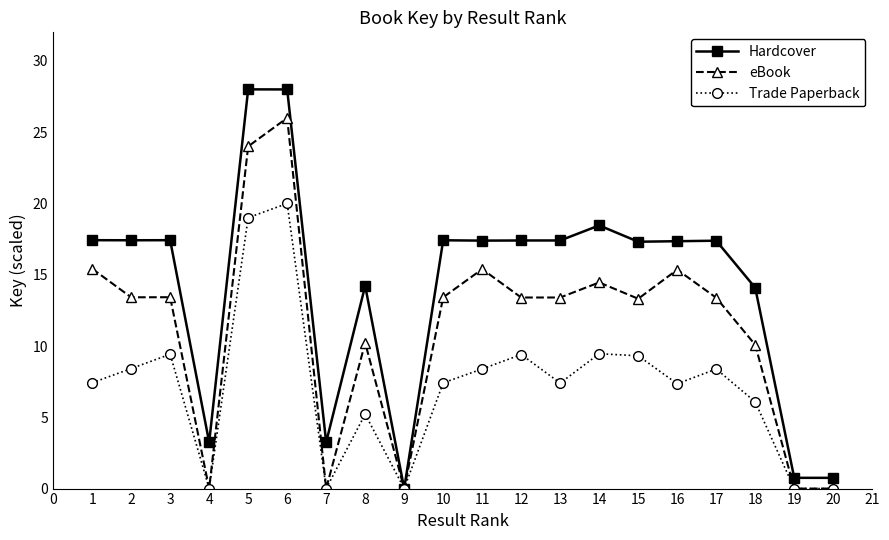

Read the Trade Paperback value at 14.

9.5